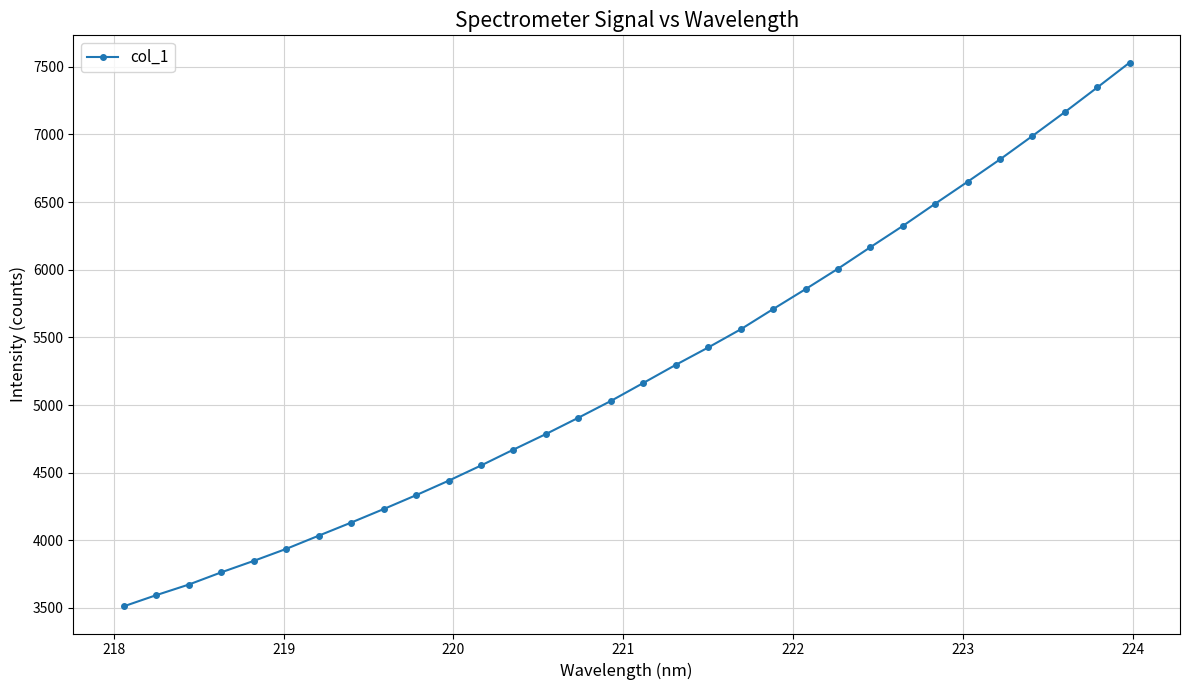

What is the difference between the maximum and minimum values?

4020.2